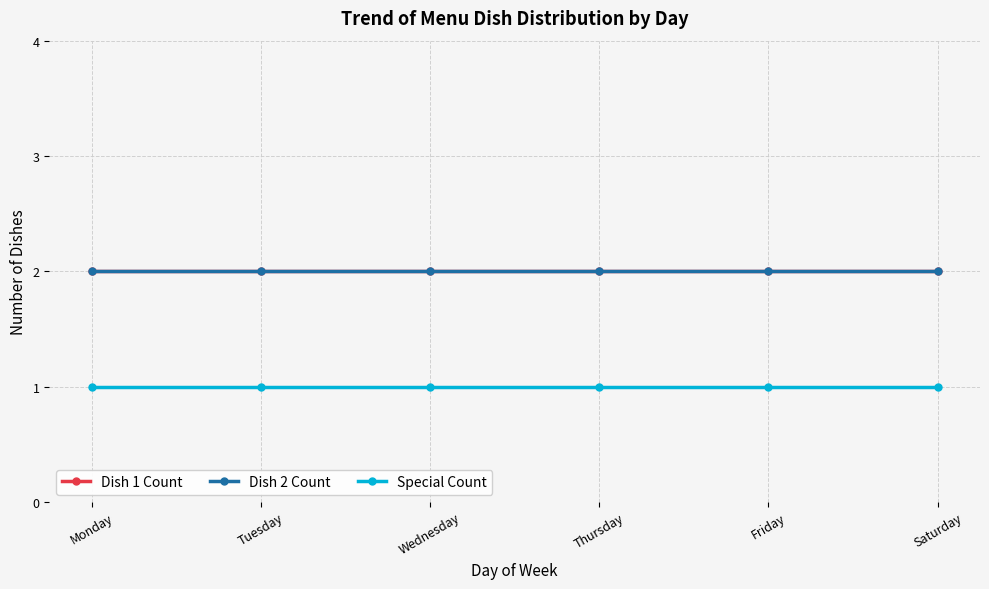

Does the chart have visible grid lines?

Yes